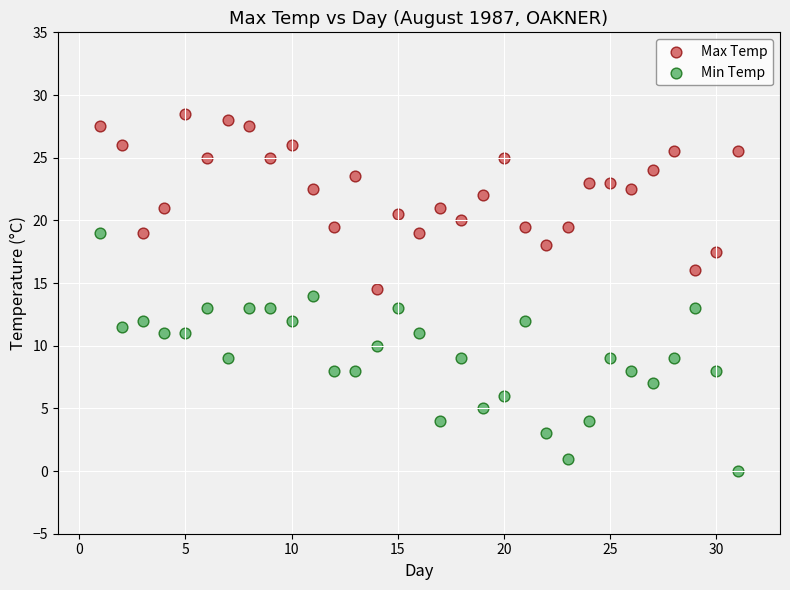

What is the X range (max minus min) for the scatter plot?

30.0